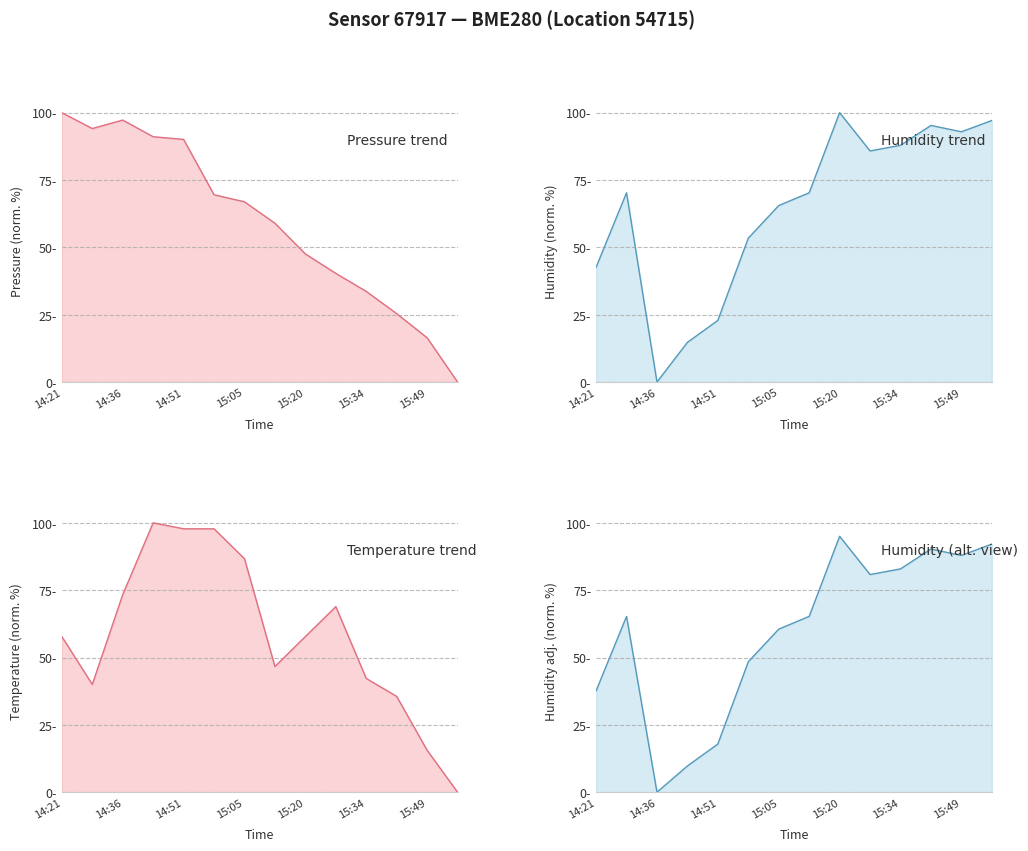

After their last crossing, which series has the higher values: humidity or temperature?

humidity